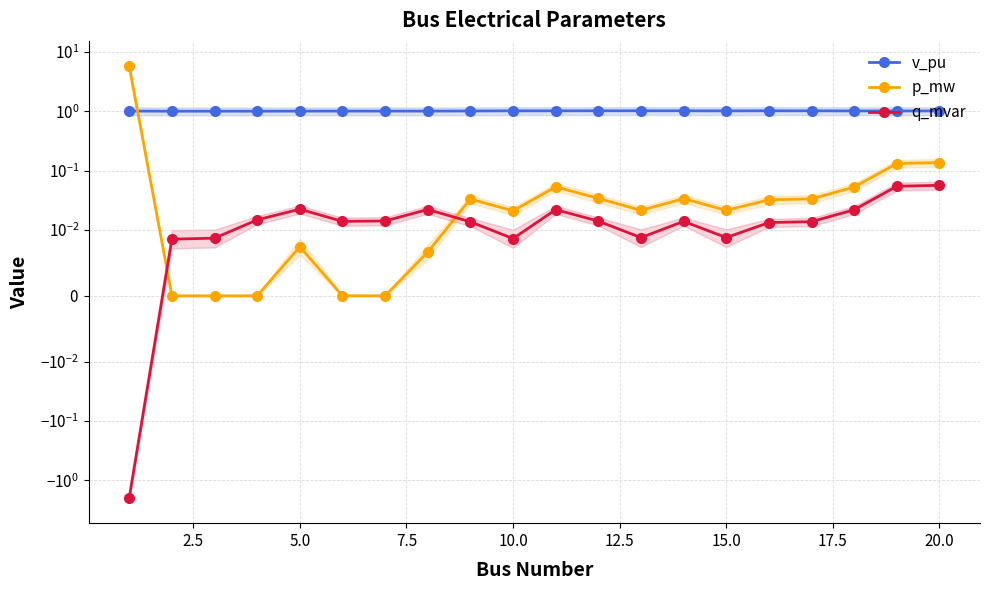

What is the difference between the highest and lowest values at 7.5?

1.0